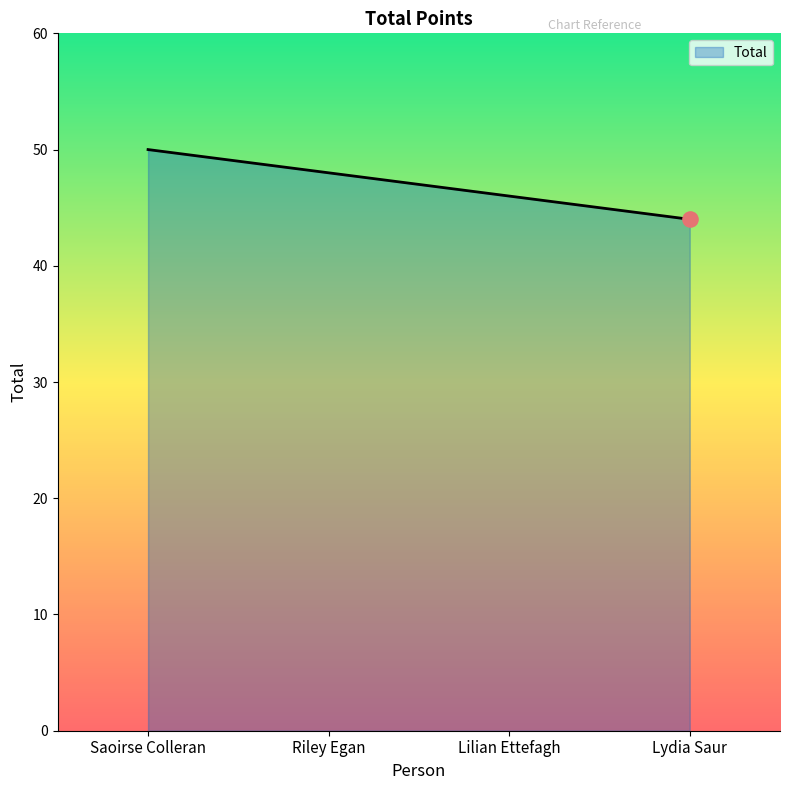

What is the ratio of the value at Lilian Ettefagh to the value at Saoirse Colleran?

0.9